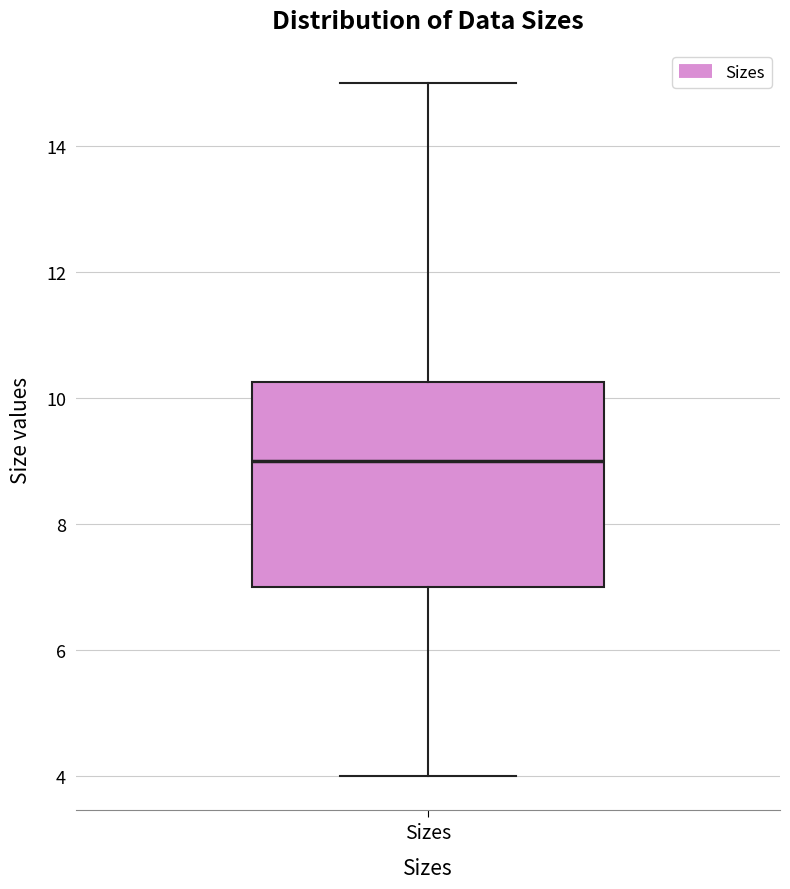

Where is the lower edge of the box for Sizes on the y-axis? The values are not printed on the chart, so give them approximately, as read against the axis.

7.0